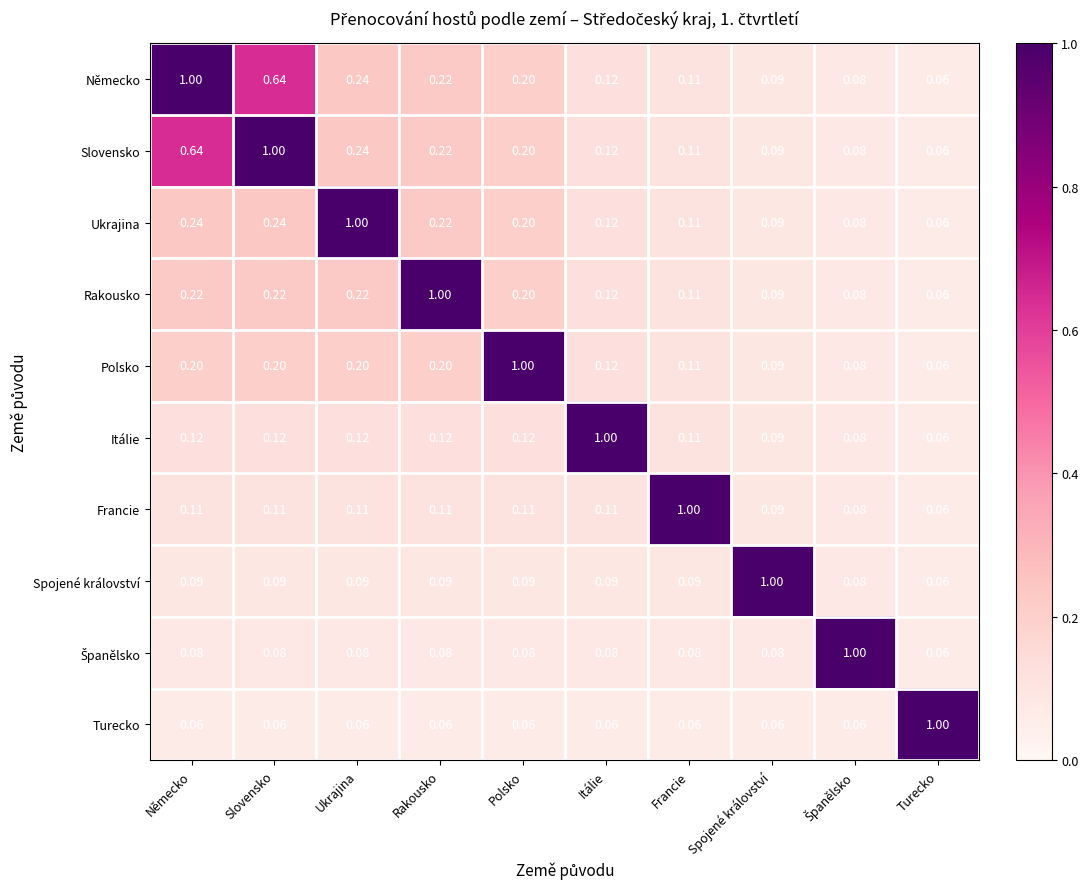

Where is Slovensko nearest to the value 0?

Turecko